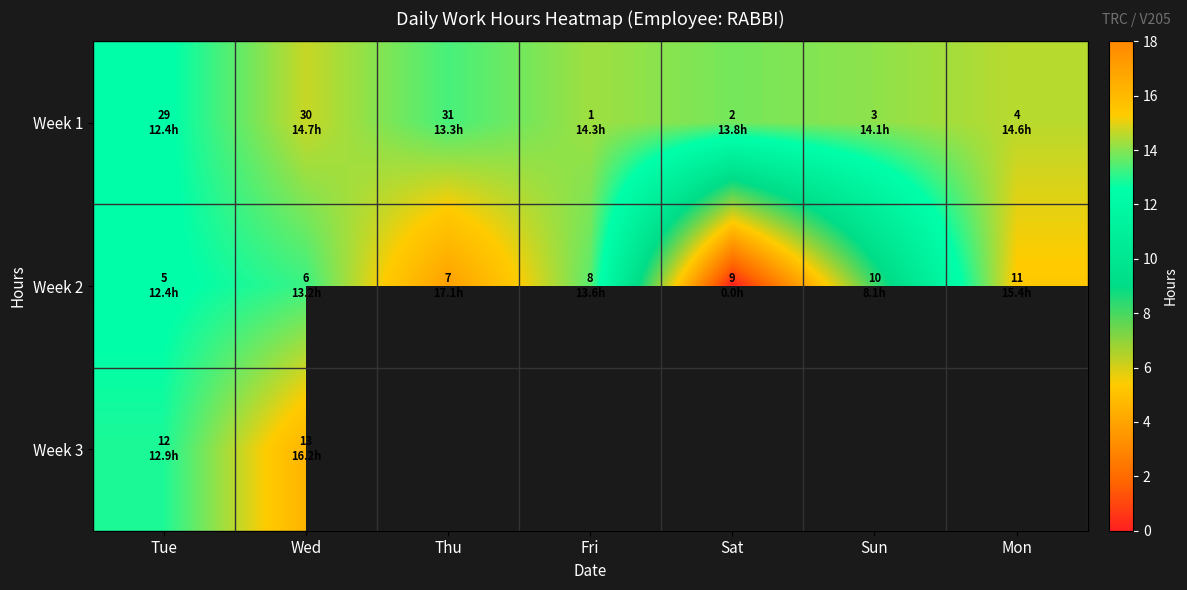

List the series in order of their peak value, lowest first.

Week 1, Week 3, Week 2